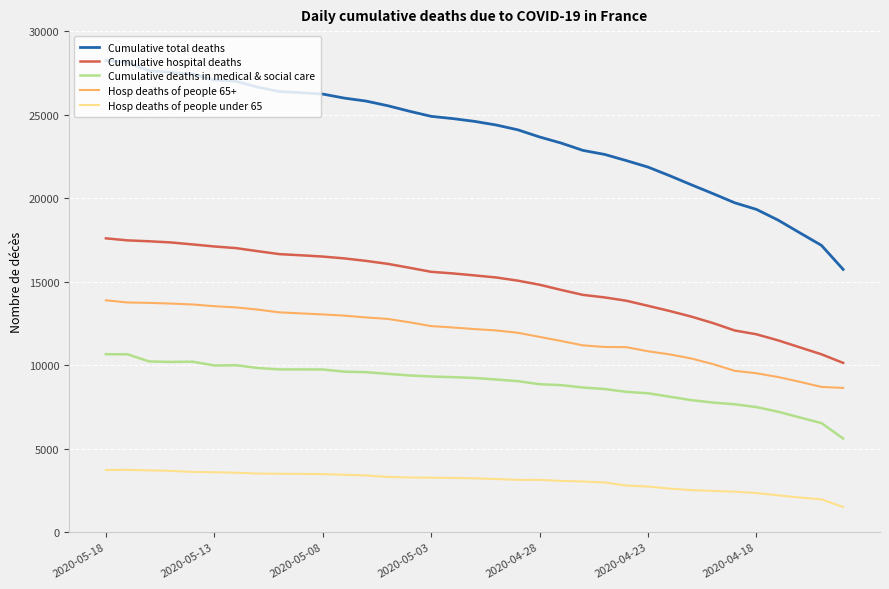

What is the lowest value of the Cumulative total deaths series?

15729